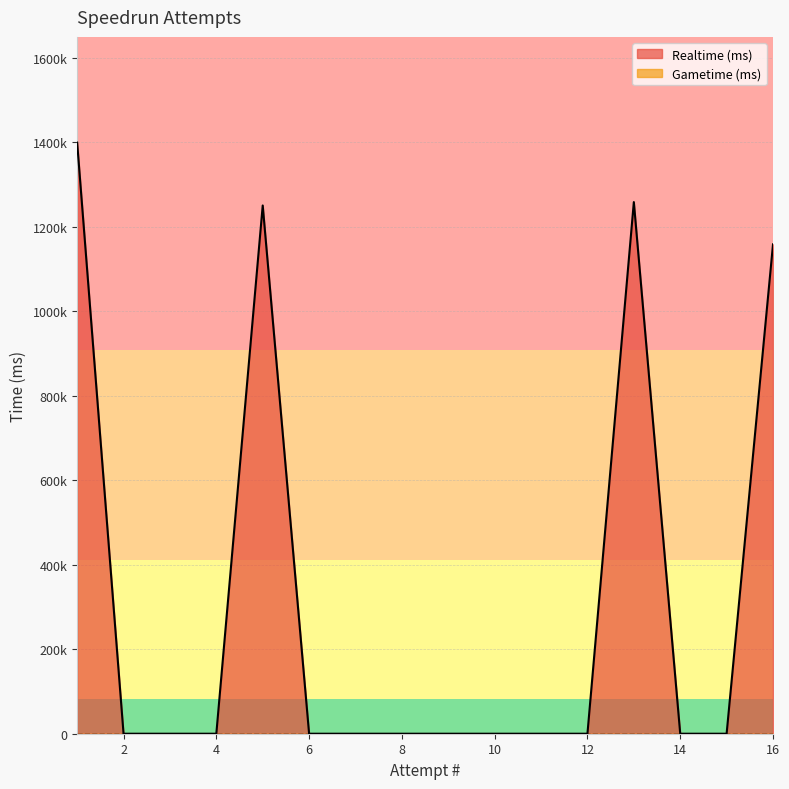

What is the maximum value shown in the chart?

1399725